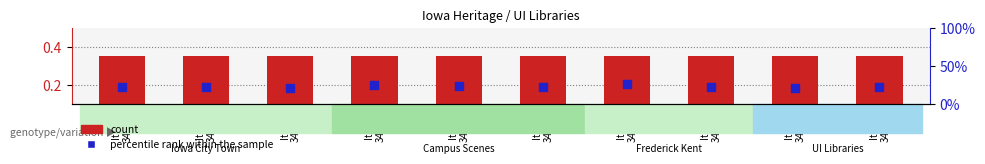

Which series has the widest spread of Y values?

percentile rank within the sample